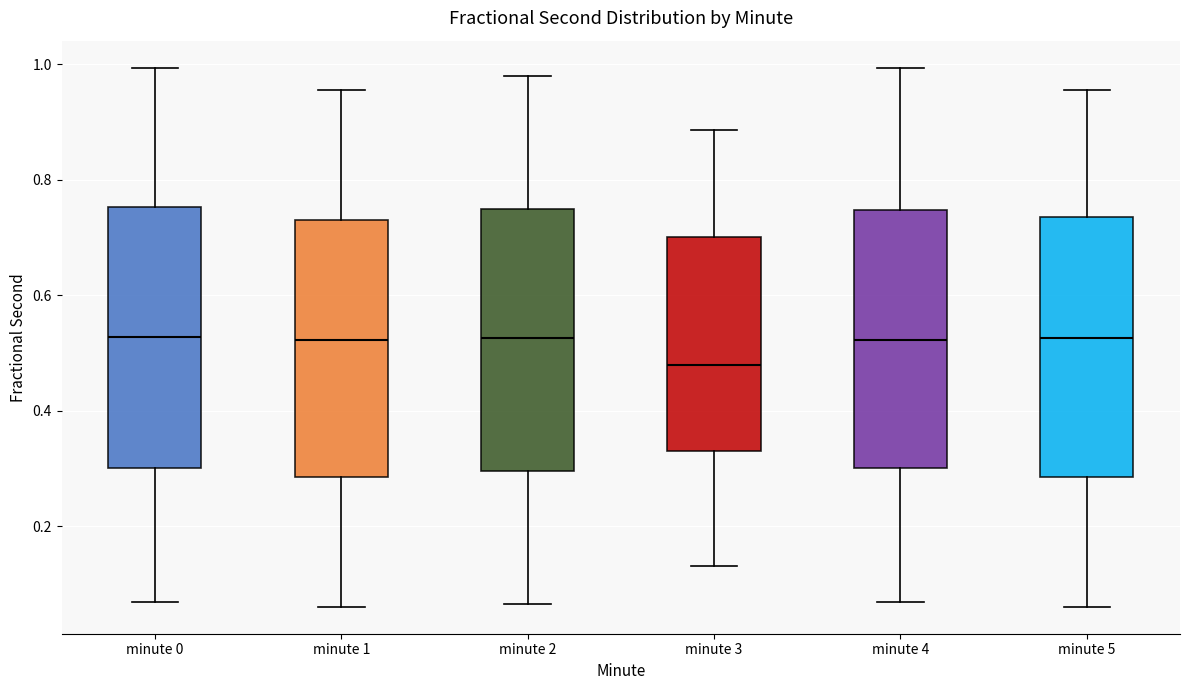

Where is the lower edge of the box for minute 1 on the y-axis? The values are not printed on the chart, so give them approximately, as read against the axis.

0.28